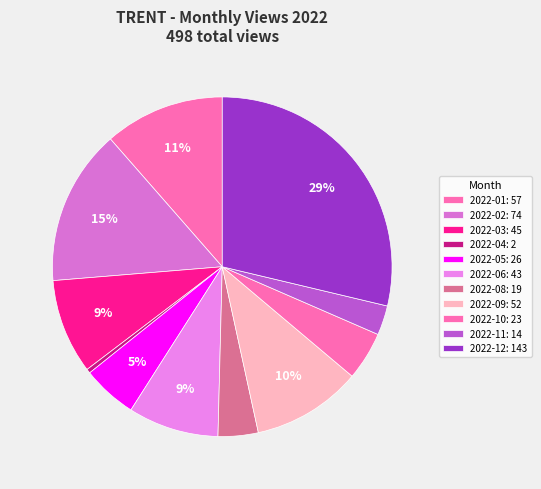

Count the number of slices in the pie.

11